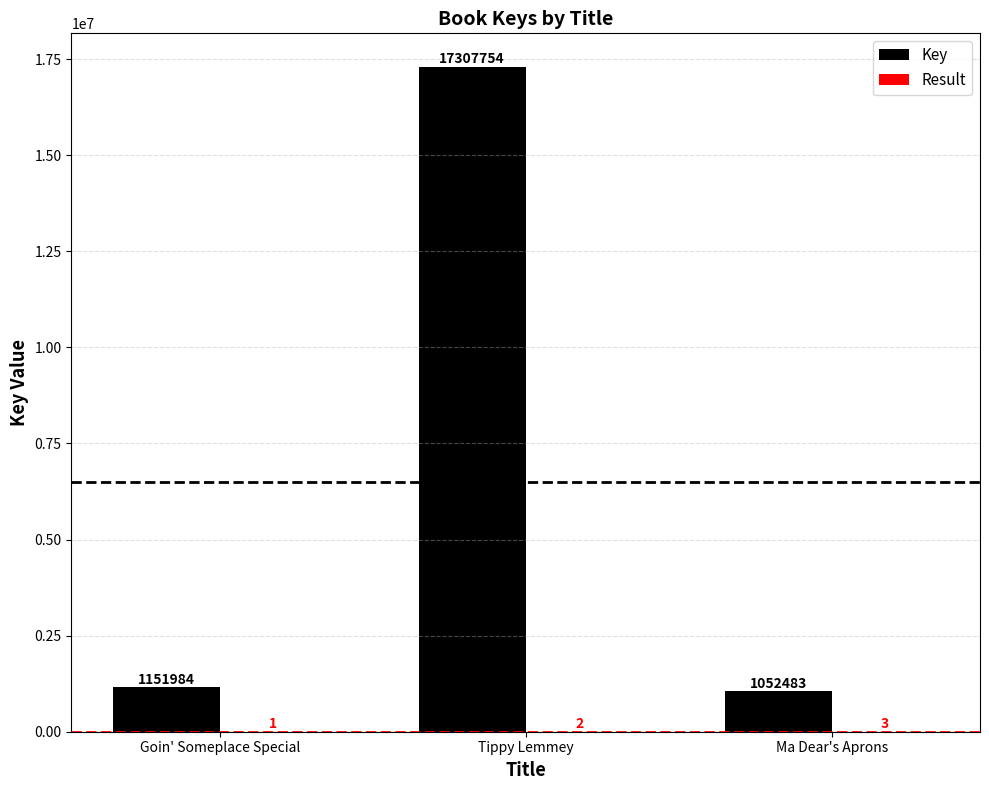

Which series changed the most between Tippy Lemmey and Ma Dear's Aprons?

Key